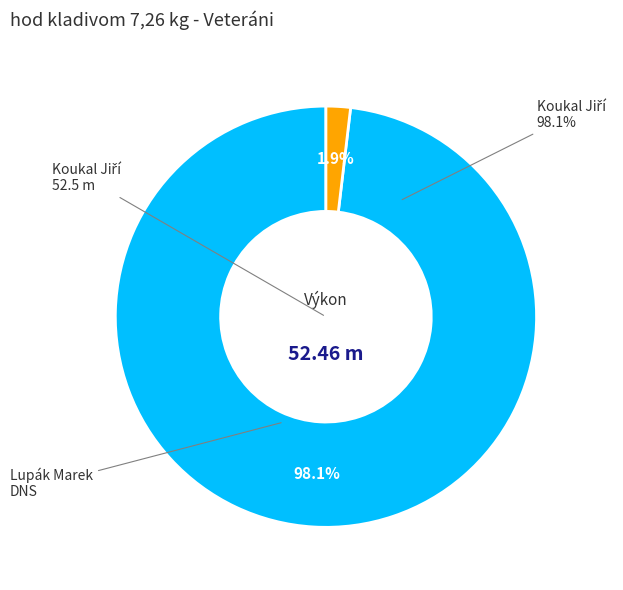

Between Koukal Jiří and Lupák Marek, which is larger?

Koukal Jiří